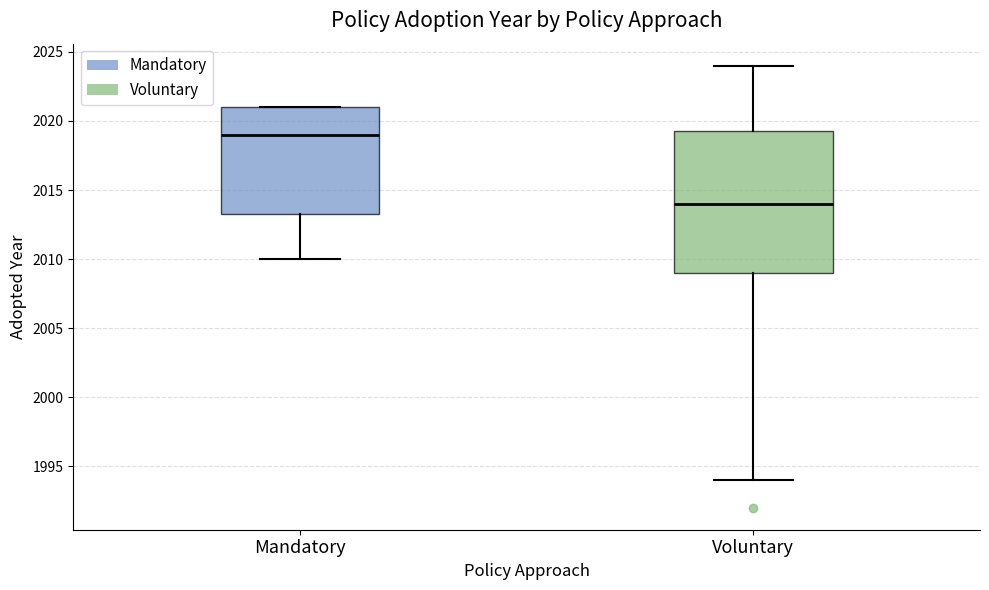

Reading left to right, read every box against the y-axis: the position of its median line, the range the box covers, and the ends of its whiskers. The values are not printed on the chart, so give them approximately, as read against the axis.

Mandatory: median 2019.0, box 2013.5 to 2021.0, whiskers 2010.0 to 2021.0
Voluntary: median 2014.0, box 2009.0 to 2019.5, whiskers 1994.0 to 2024.0